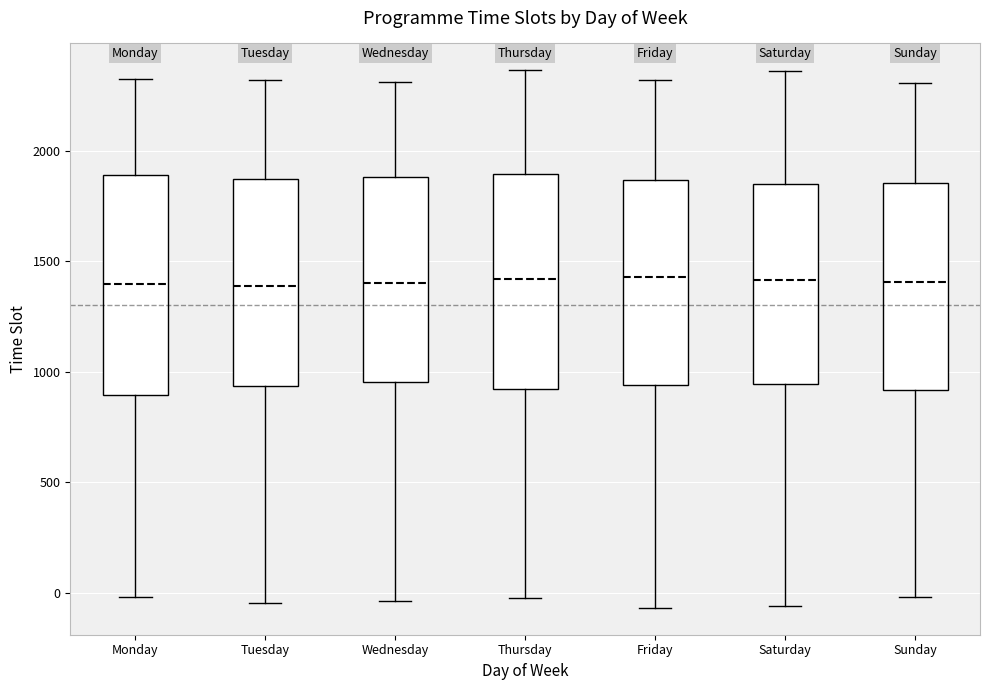

Where does the median line of the box for Saturday sit on the y-axis? The values are not printed on the chart, so give them approximately, as read against the axis.

1400